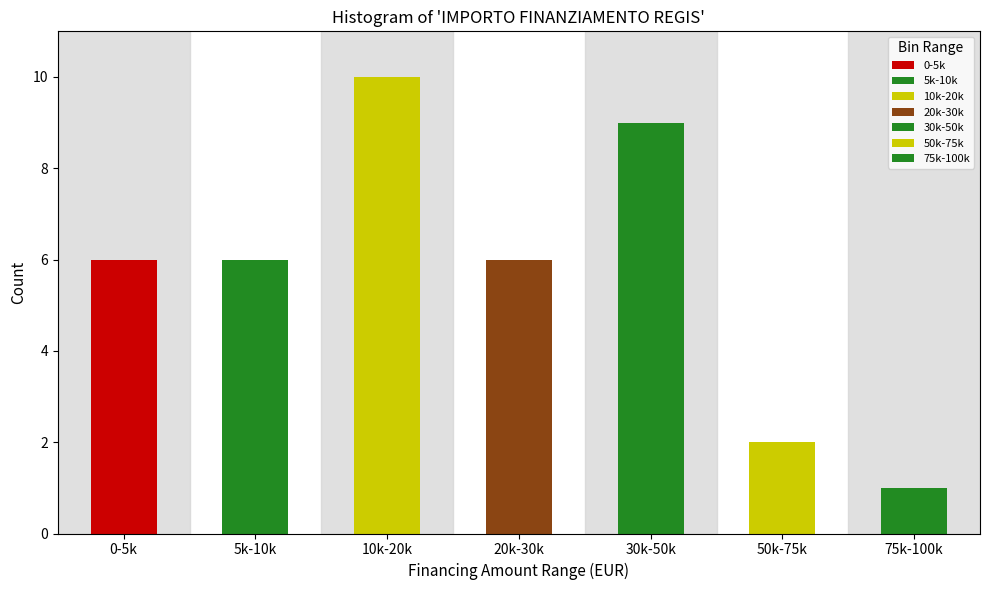

Reading left to right, extract all data points from this chart.

0-5k=6	5k-10k=6	10k-20k=10	20k-30k=6	30k-50k=9	50k-75k=2	75k-100k=1